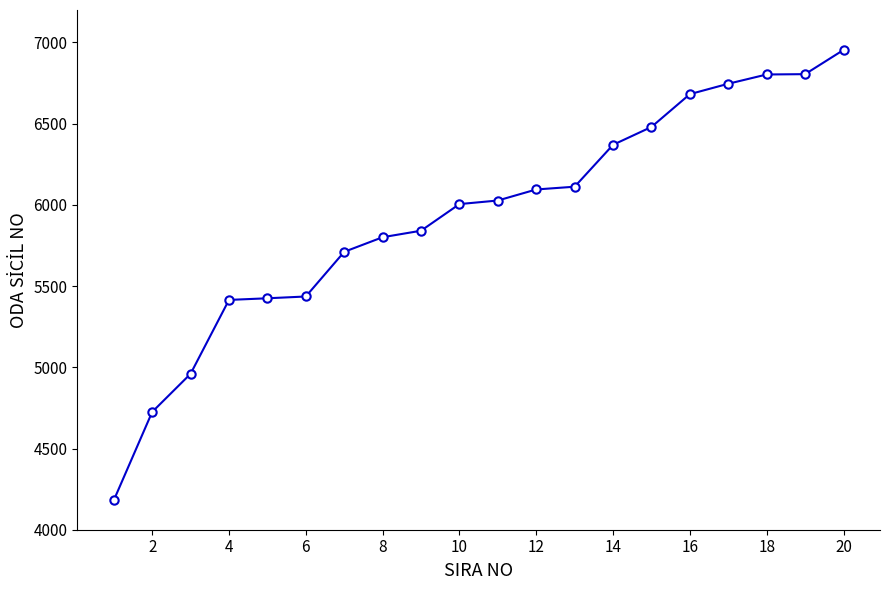

What is the average value?

5929